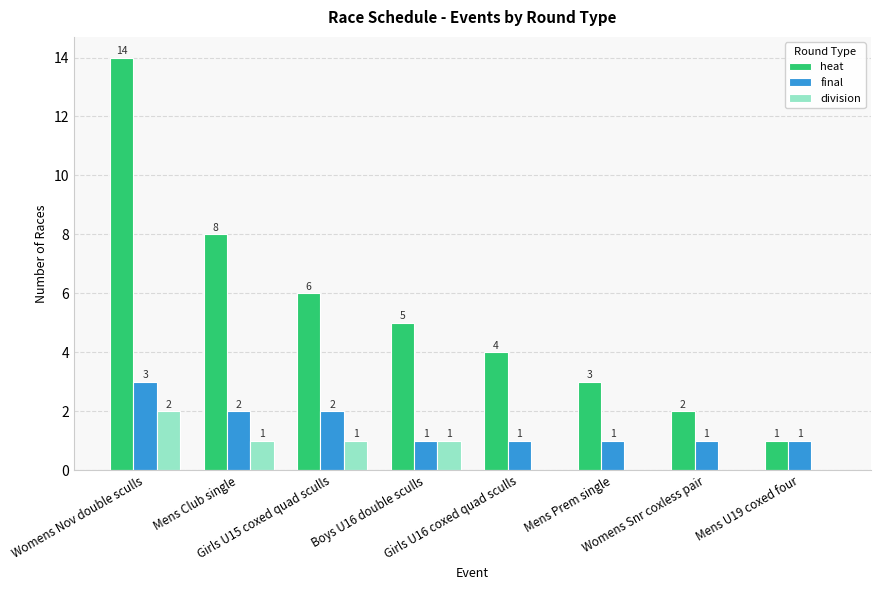

Which series has the largest total across all categories?

heat